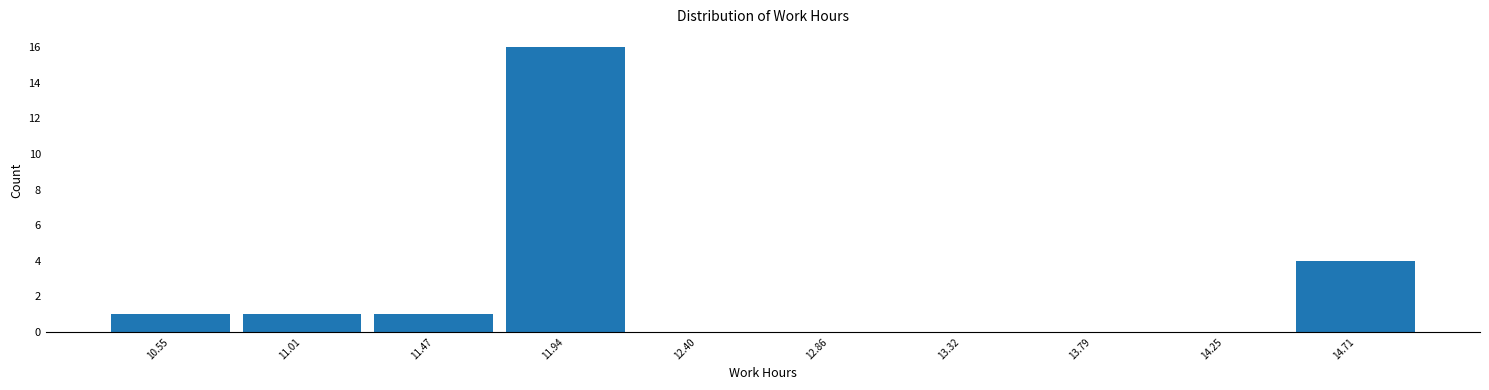

Reading left to right, transcribe this chart: for each bar, give the range it covers on the x-axis and its height. Neither the bar edges nor the heights are printed on the chart, so give them approximately, as read against the axes.

10.30 to 10.80: 1
10.80 to 11.25: 1
11.25 to 11.70: 1
11.70 to 12.15: 16
12.15 to 12.65: 0
12.65 to 13.10: 0
13.10 to 13.55: 0
13.55 to 14.00: 0
14.00 to 14.50: 0
14.50 to 14.95: 4